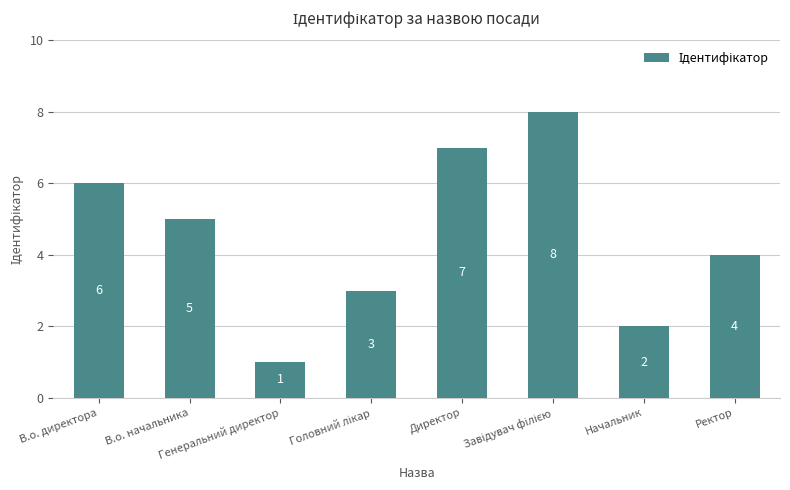

What is the greatest value displayed?

8